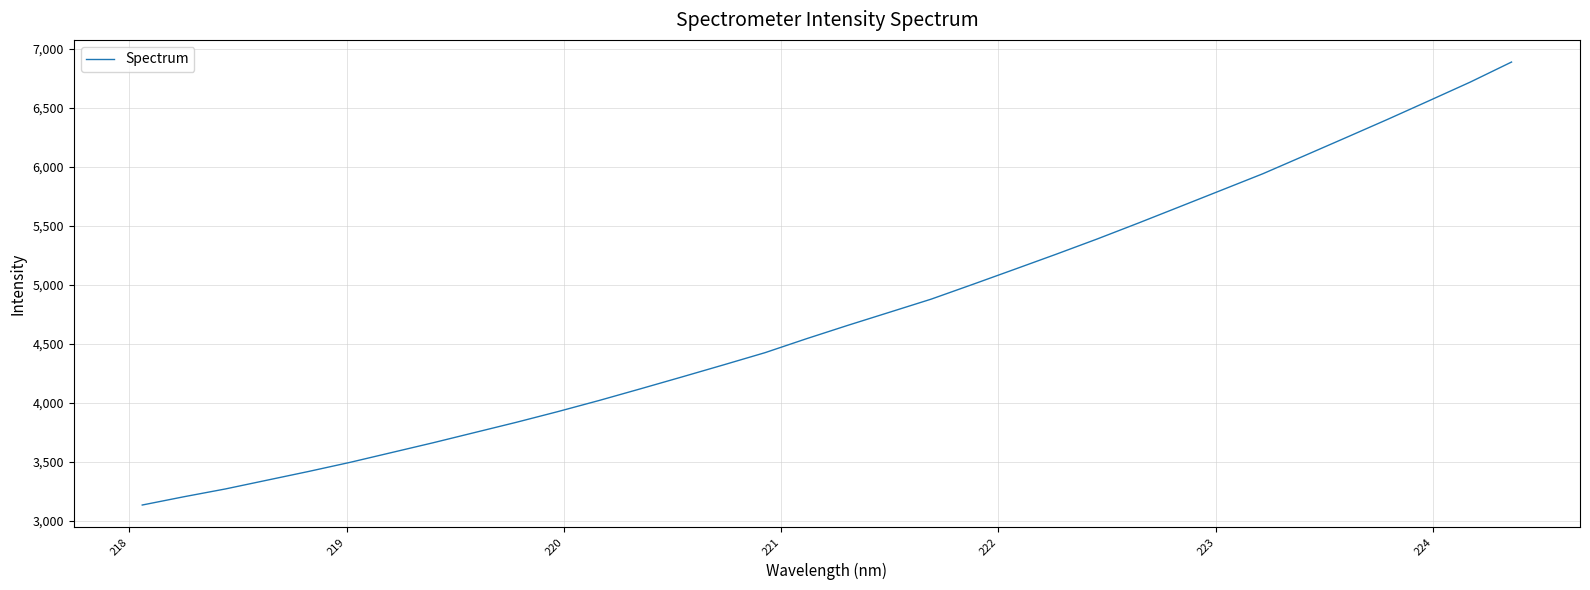

What is the greatest value displayed?

6886.7